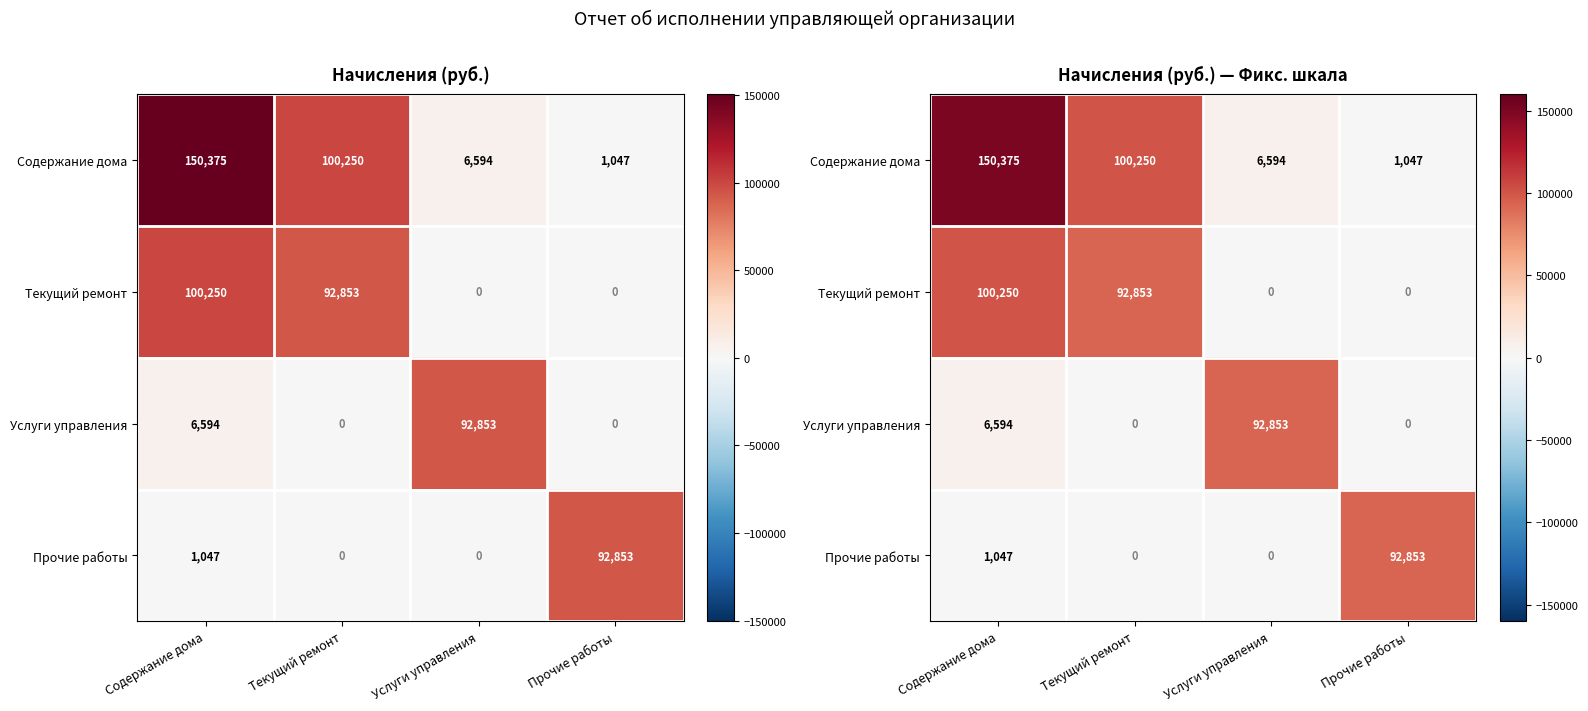

What is the difference between the second highest and second lowest values in the Текущий ремонт series?

92852.9